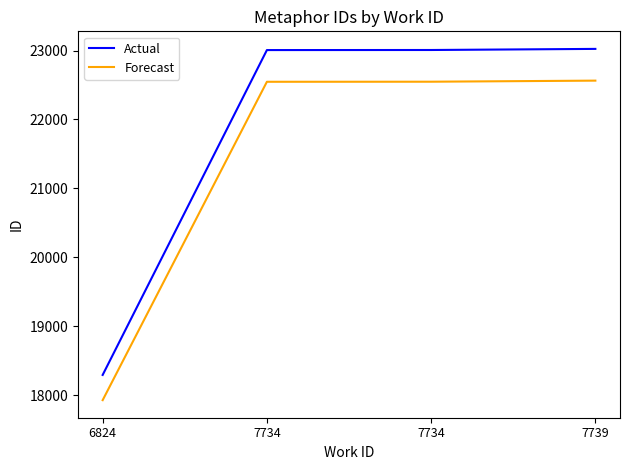

How many values in the Actual series are below 23008?

2